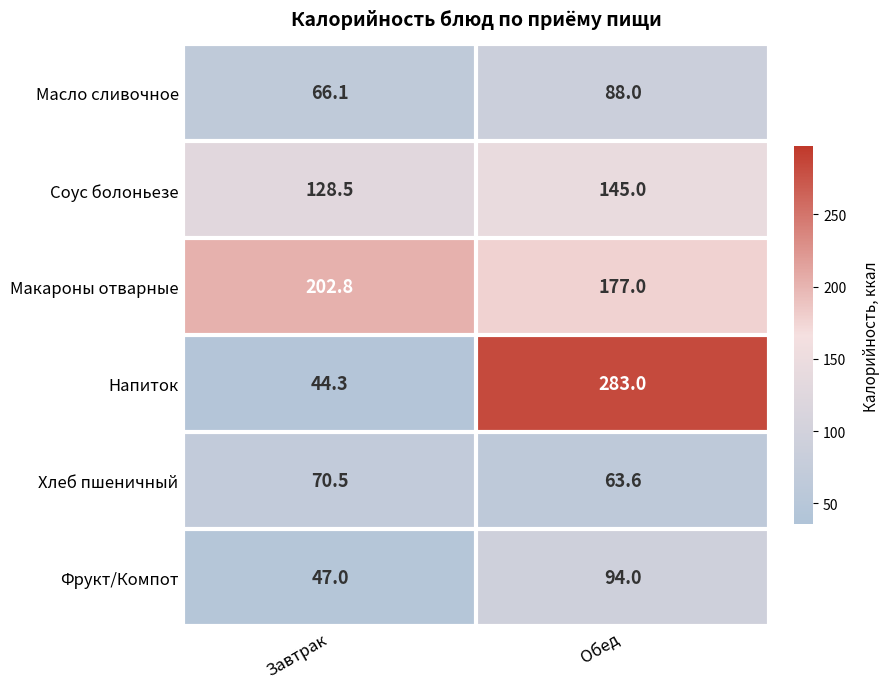

At which category does the chart reach its minimum across all series?

Завтрак